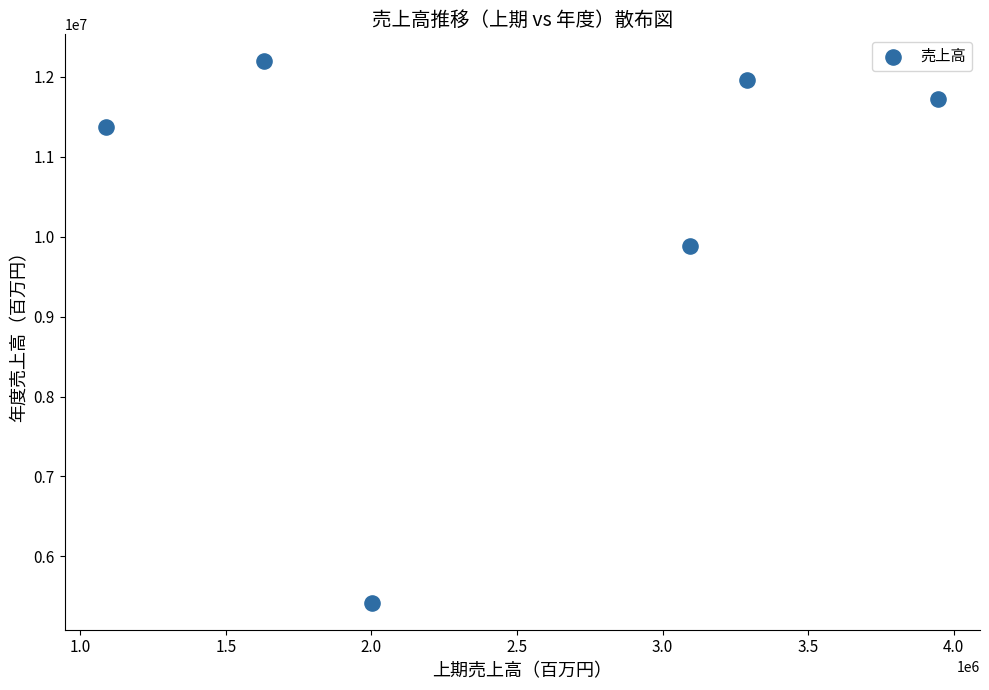

What Y value in the scatter plot is closest to 8806059?

9878866